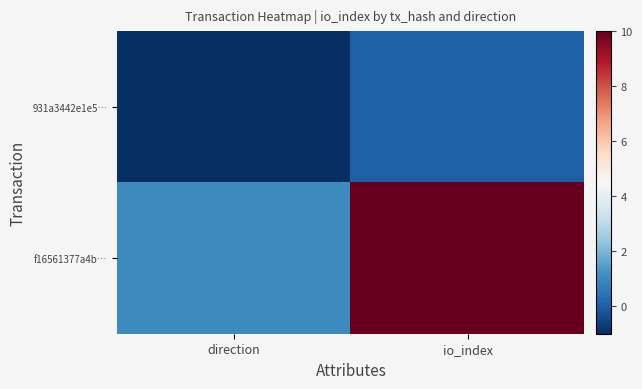

Between direction and io_index, which series saw the biggest shift?

f16561377a4b…